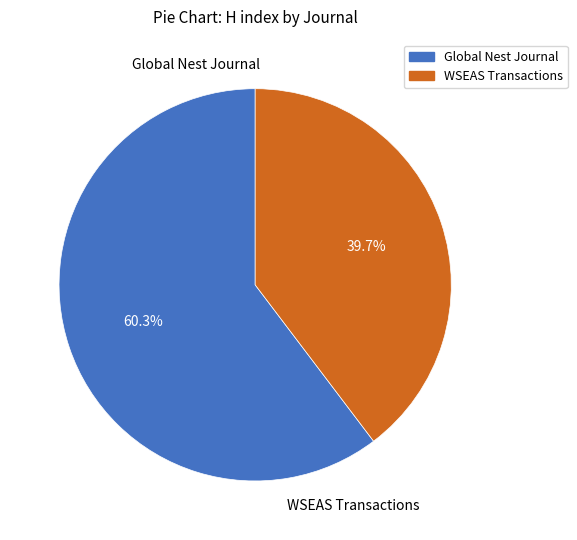

Is there any slice that represents more than half of the pie?

Yes